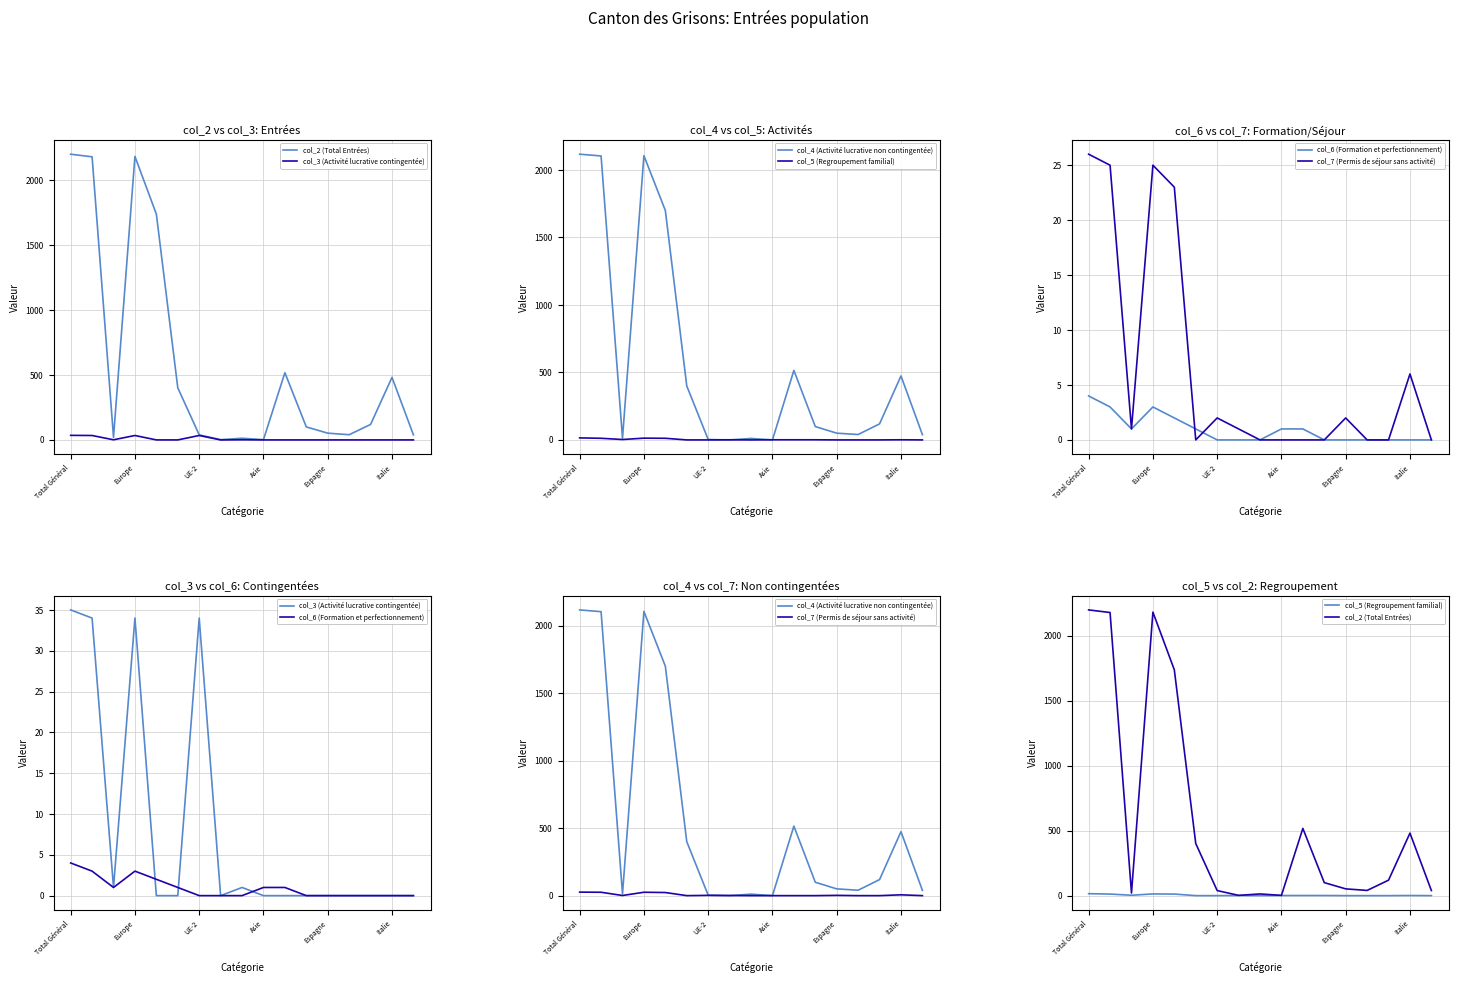

What is the total value across all series at UE-2?

39